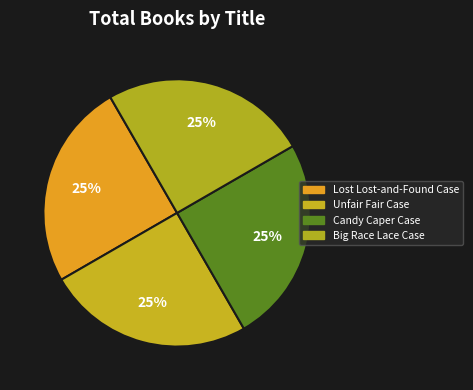

How many segments does this pie chart have?

4